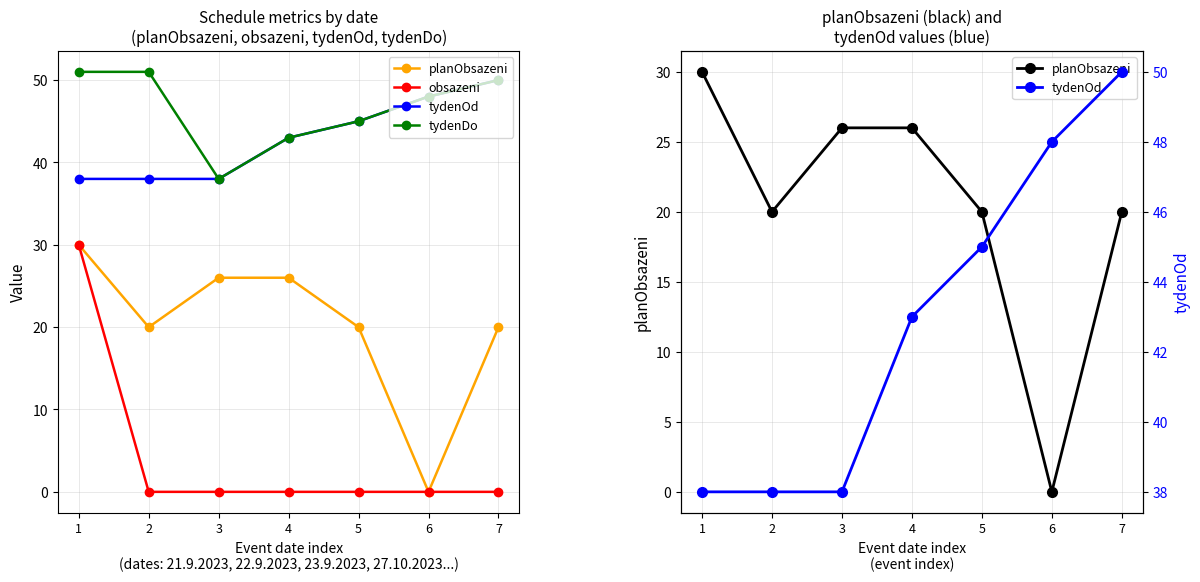

Reading left to right, transcribe all the data shown in this chart.

planObsazeni: 30	20	26	26	20	0	20
obsazeni: 30	0	0	0	0	0	0
tydenOd: 38	38	38	43	45	48	50
tydenDo: 51	51	38	43	45	48	50